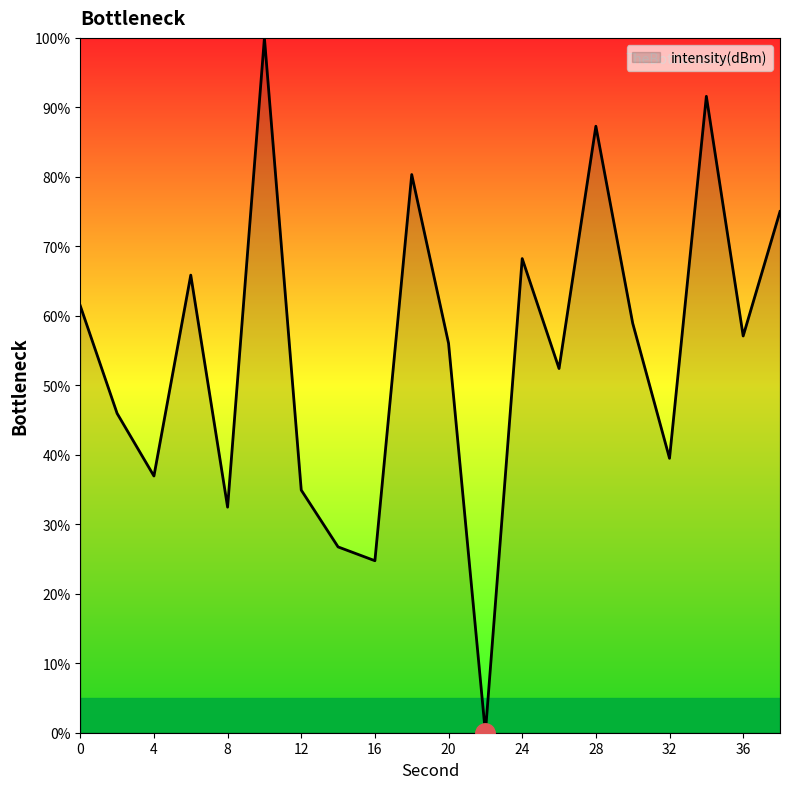

What is the maximum value shown in the chart?

100.0